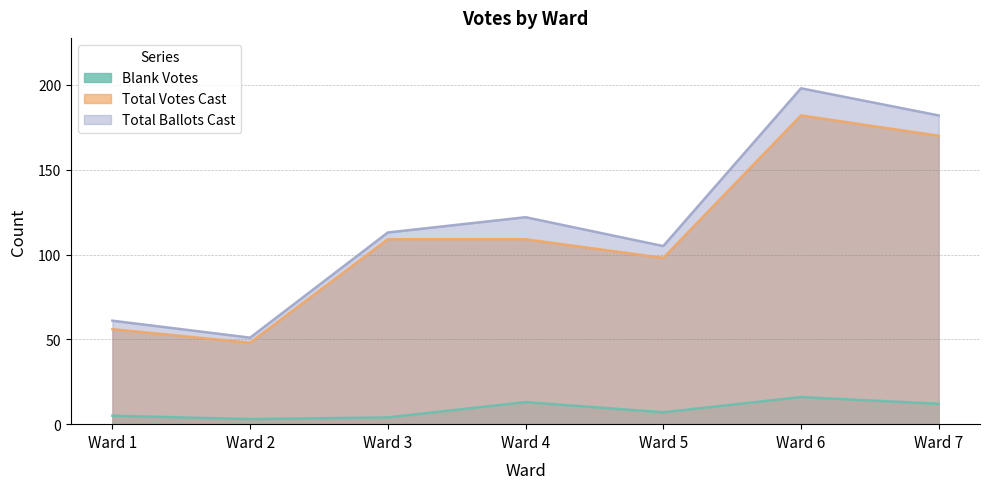

True or false: Total Ballots Cast and Blank Votes intersect in this chart.

False